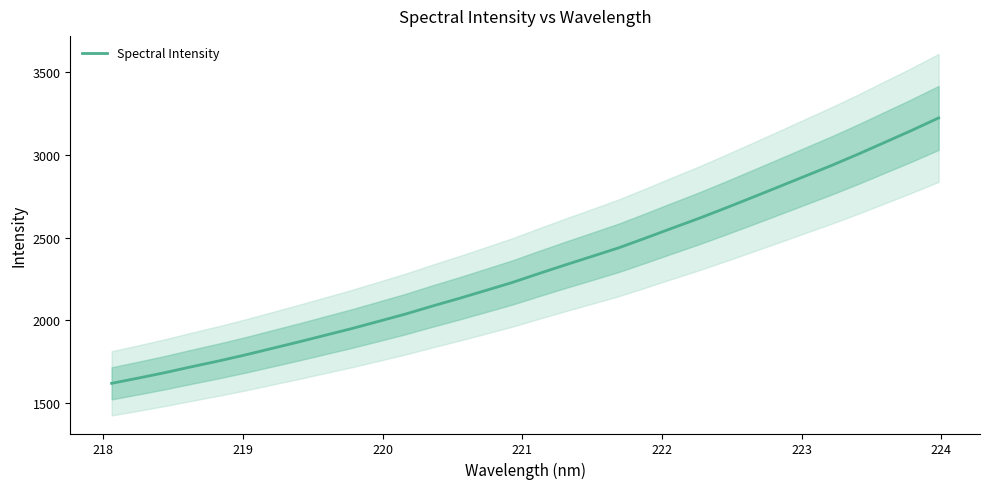

What is the greatest value displayed?

3224.6